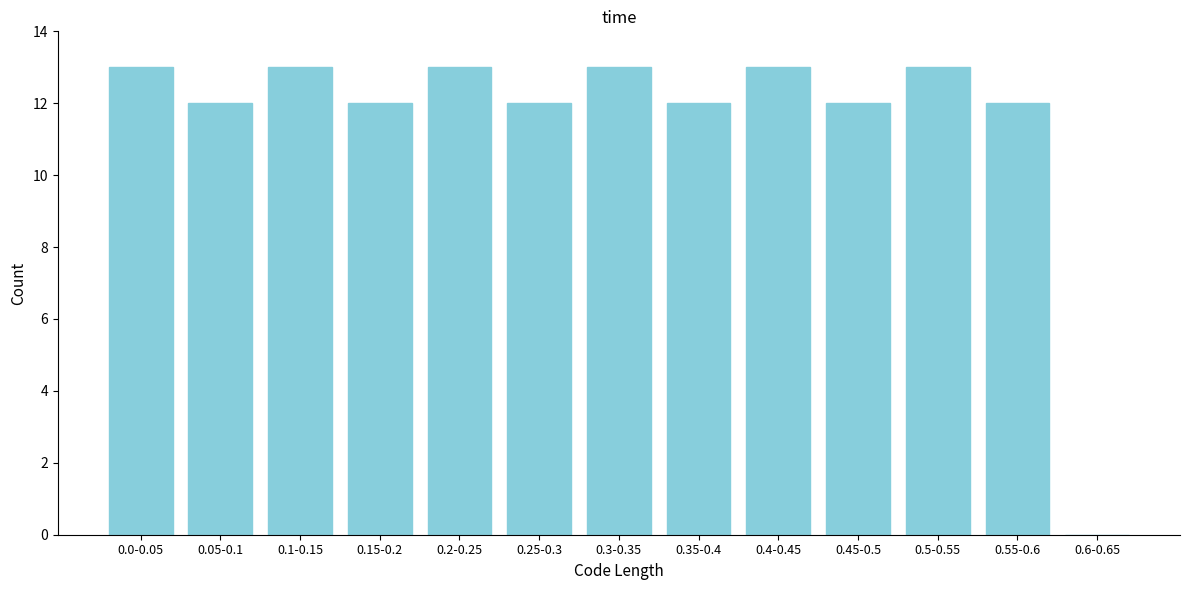

Reading right to left, extract all data points from this chart.

0.6-0.65=0	0.55-0.6=12	0.5-0.55=13	0.45-0.5=12	0.4-0.45=13	0.35-0.4=12	0.3-0.35=13	0.25-0.3=12	0.2-0.25=13	0.15-0.2=12	0.1-0.15=13	0.05-0.1=12	0.0-0.05=13